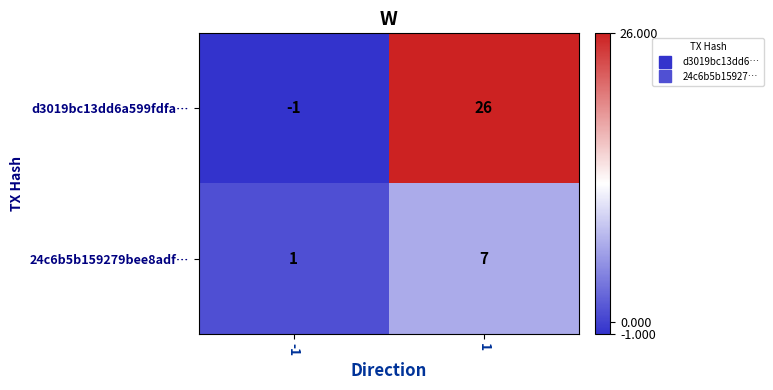

Which series has the largest range (max minus min)?

d3019bc13dd6a599fdfa…